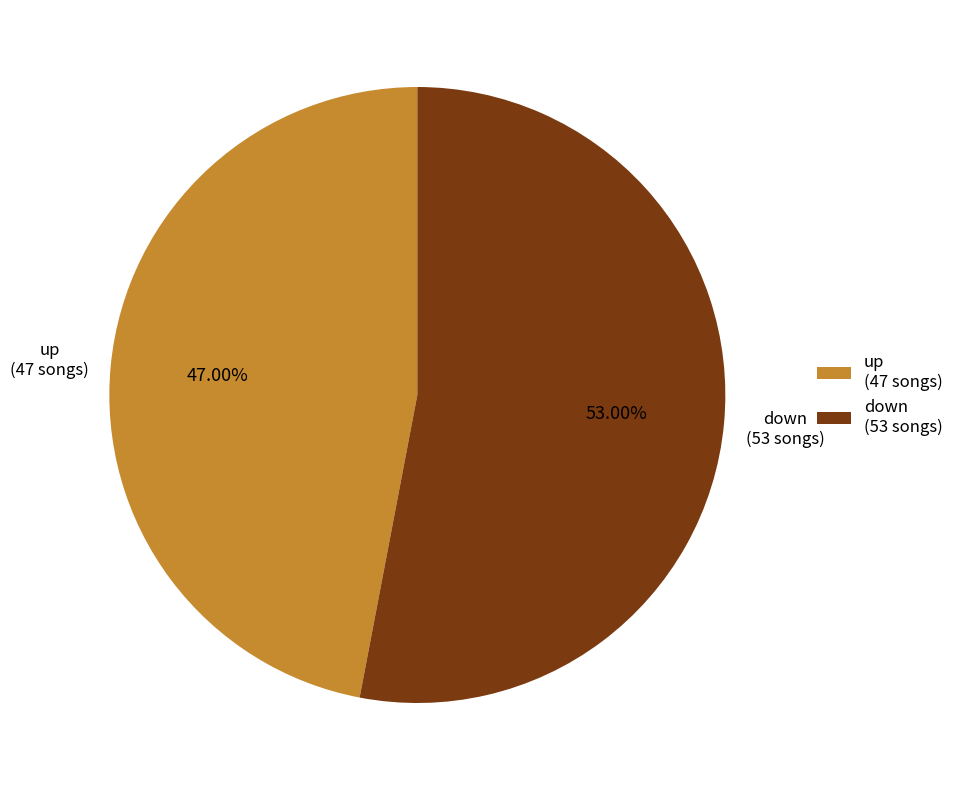

How many slices are in this pie chart?

2